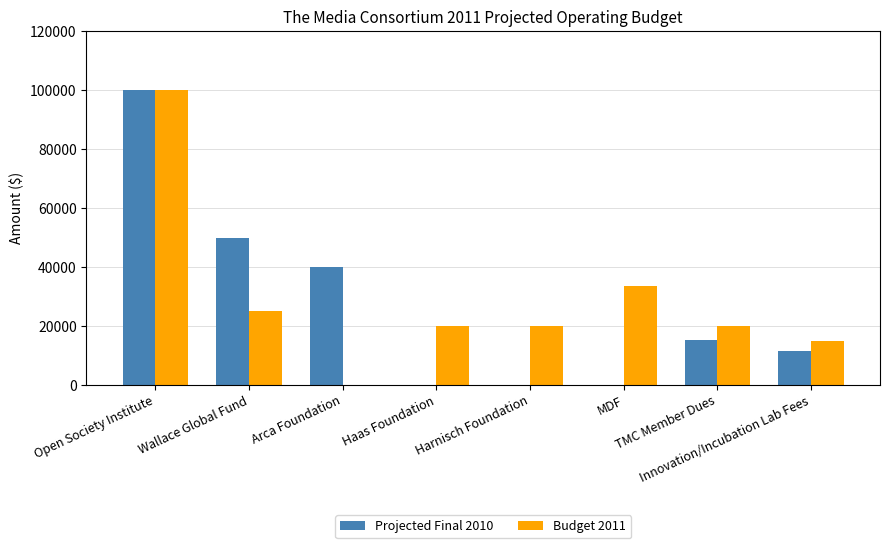

The value of Projected Final 2010 at MDF is 0. True or false?

True